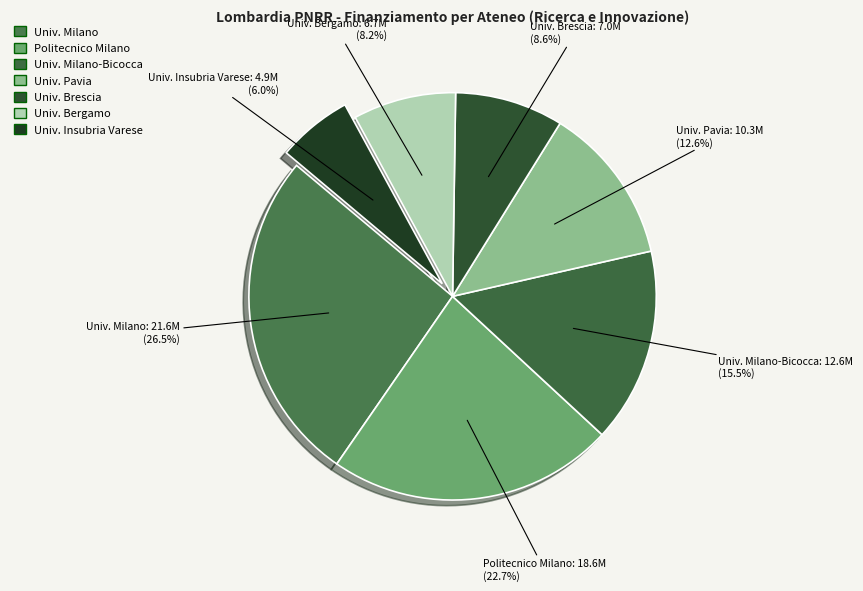

To the nearest percent, what is the difference between the largest and smallest slice percentages?

21%